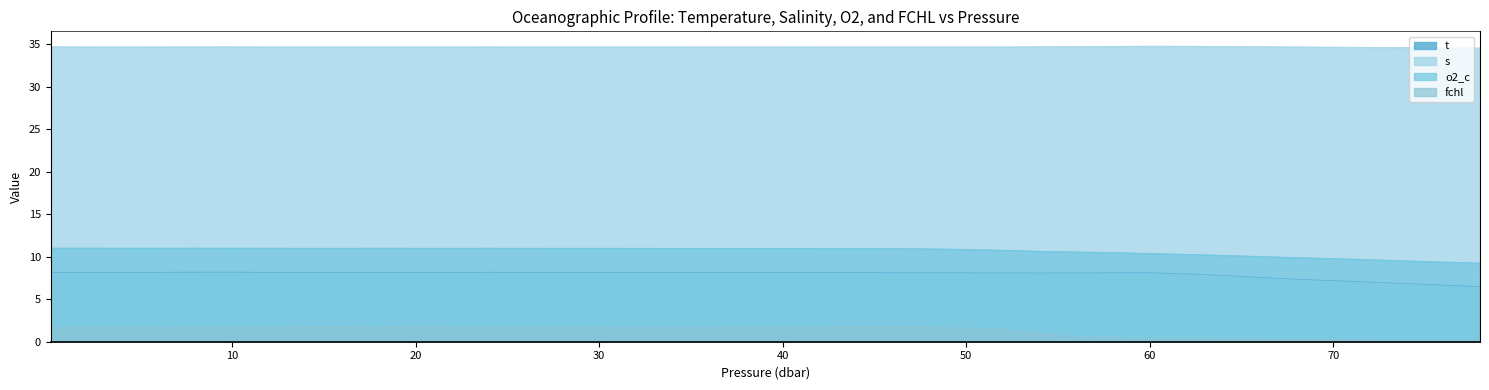

How many data points in fchl are less than 1?

12